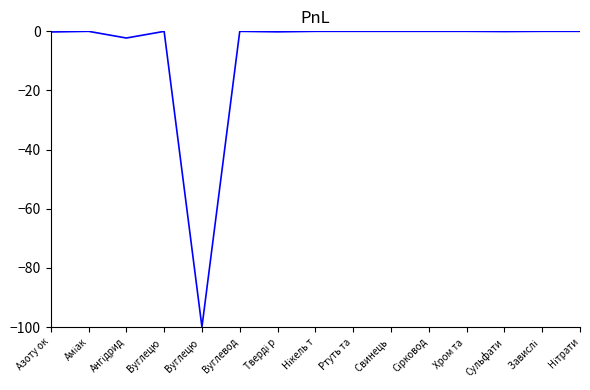

Is this an area chart (filled region under the line)?

No